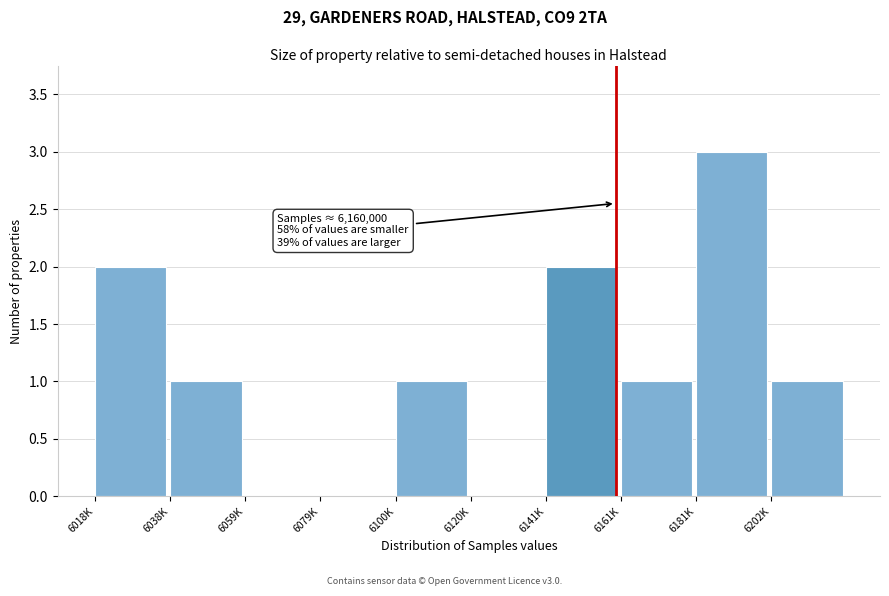

Reading left to right, what are all the values shown in this chart?

6018K=2	6038K=1	6059K=0	6079K=0	6100K=1	6120K=0	6141K=2	6161K=1	6181K=3	6202K=1